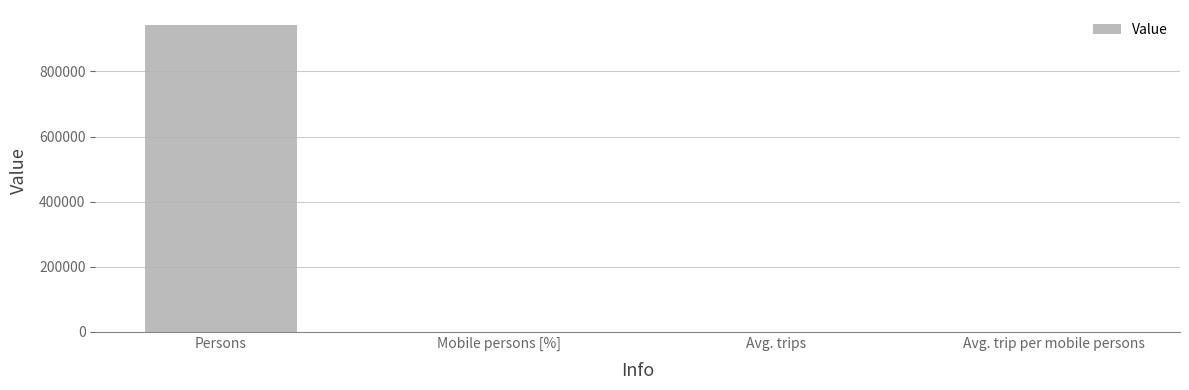

True or false: the data shows 86.9 at Mobile persons [%].

True